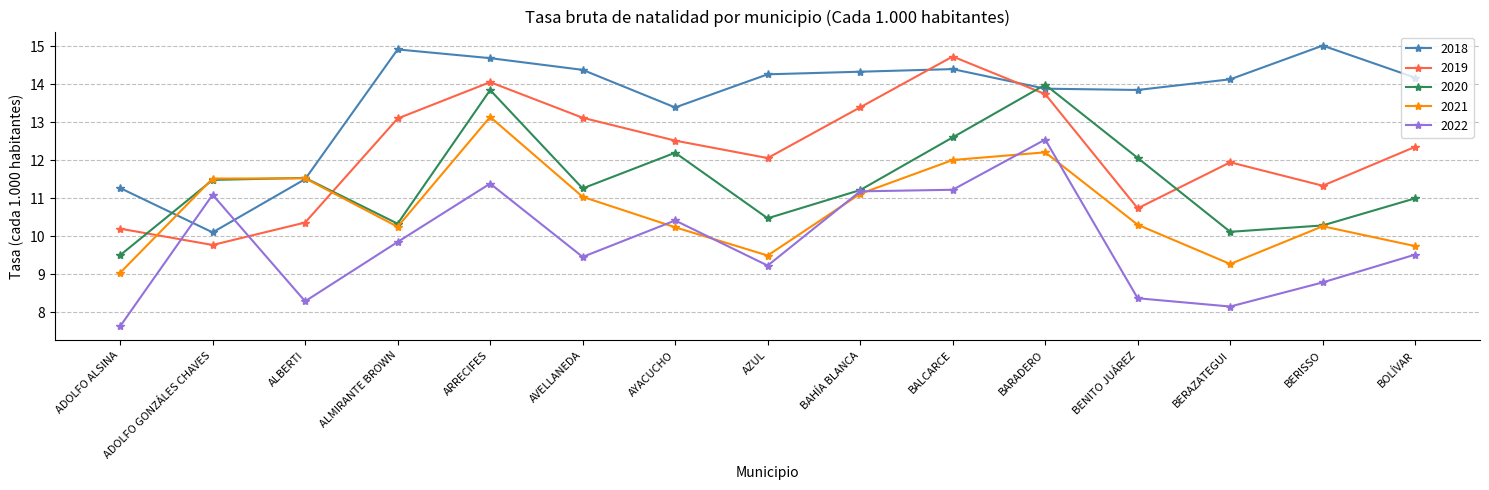

Which category has the lowest value in the 2019 series?

ADOLFO GONZÁLES CHAVES